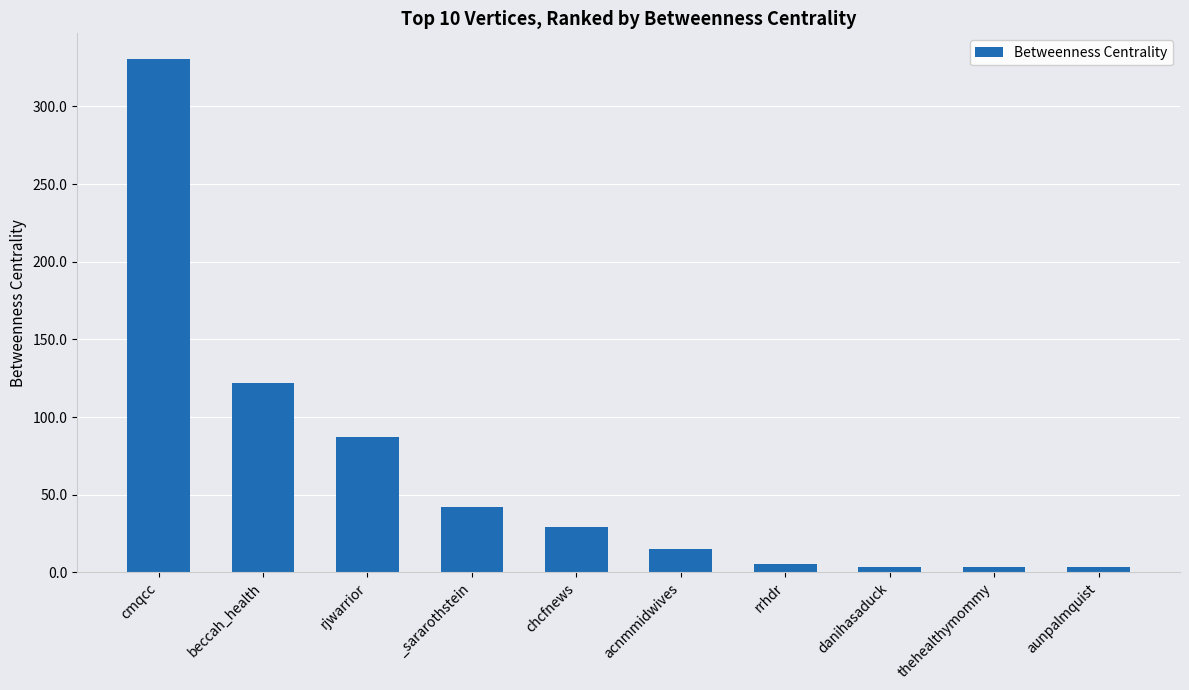

Between beccah_health and _sararothstein, which is larger?

beccah_health